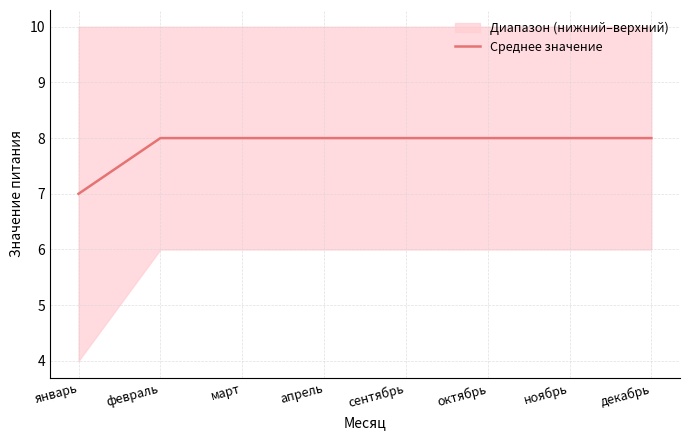

At which category does the chart reach its peak across all series?

февраль